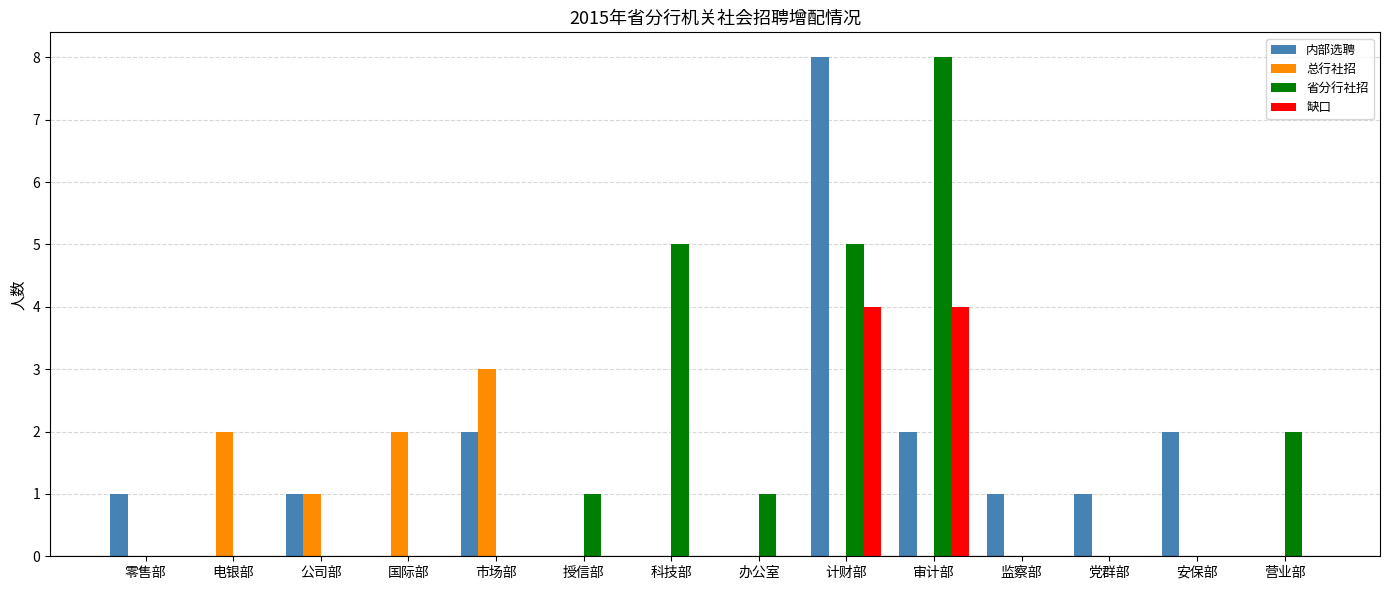

Between 电银部 and 授信部, which series saw the biggest shift?

总行社招